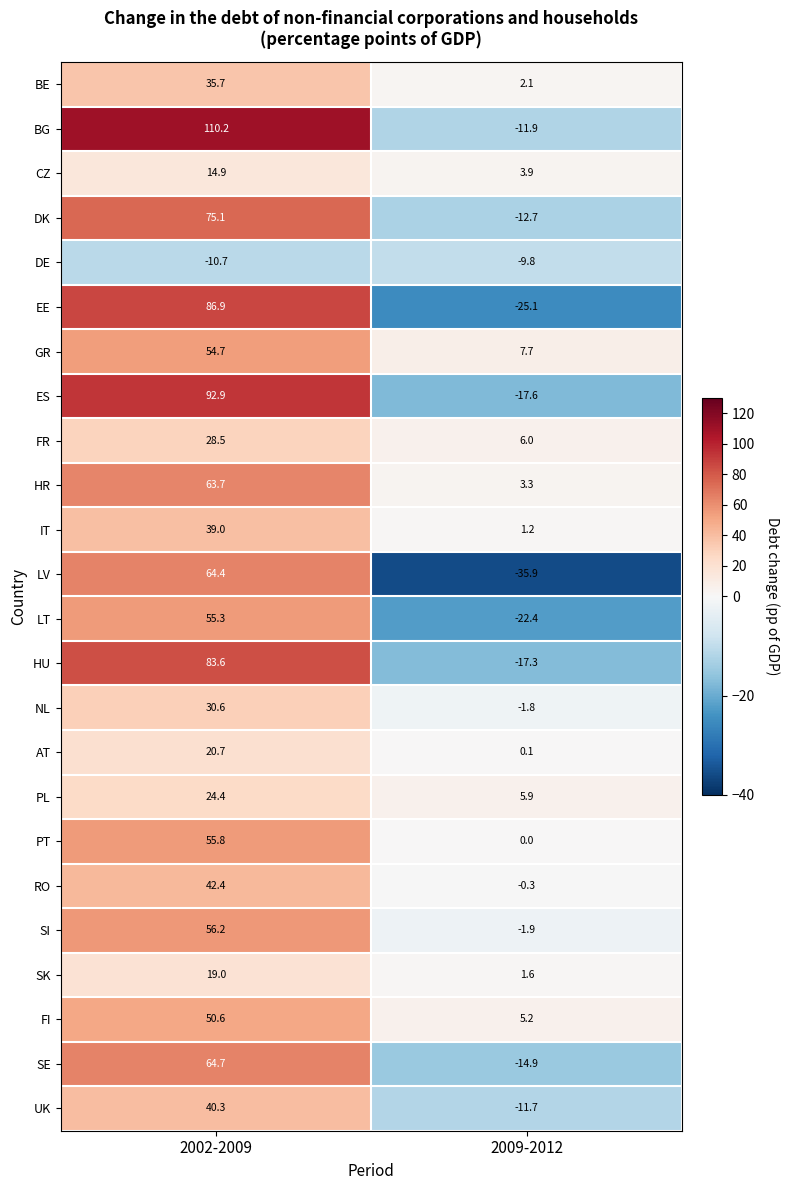

What is the sum of the BG values at 2009-2012 and 2002-2009?

98.3